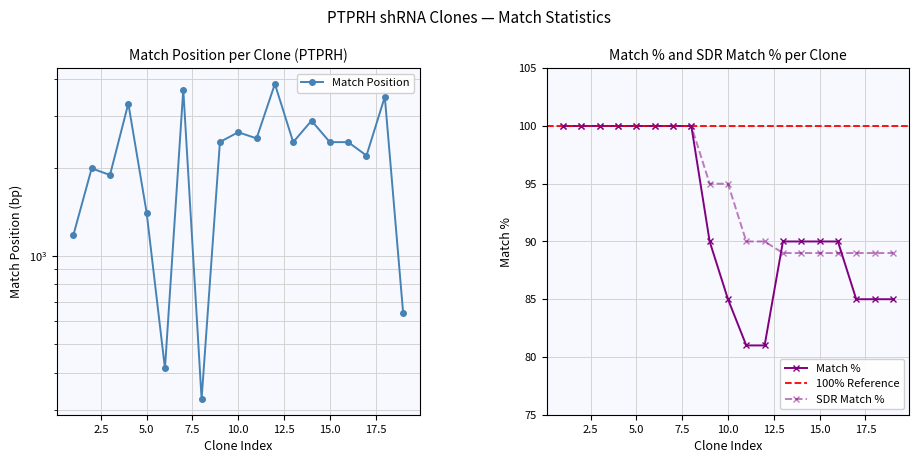

Is this an area chart (filled region under the line)?

No